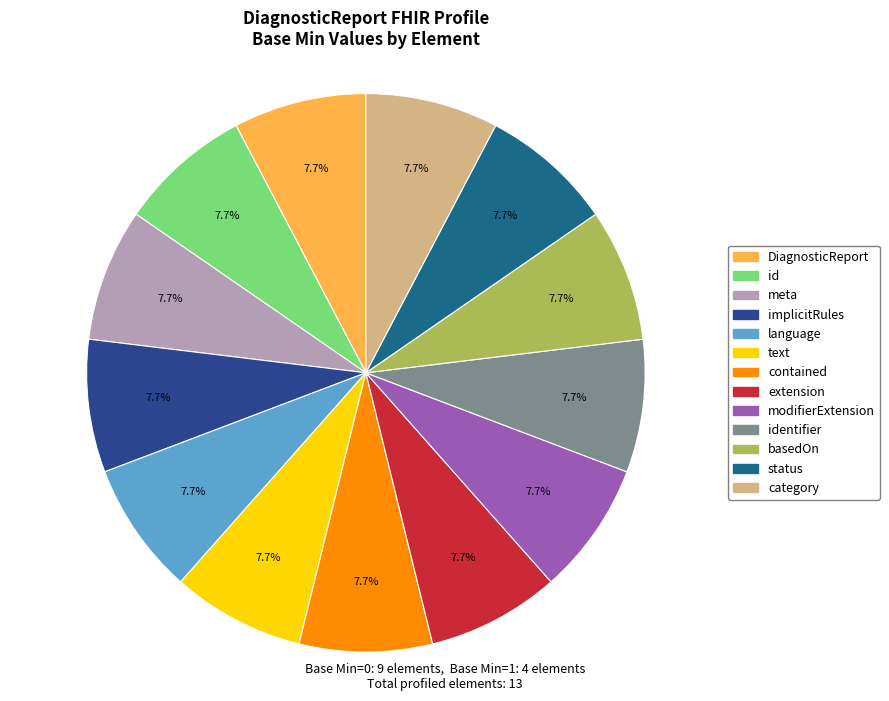

What portion of the pie excludes status?

92.3%